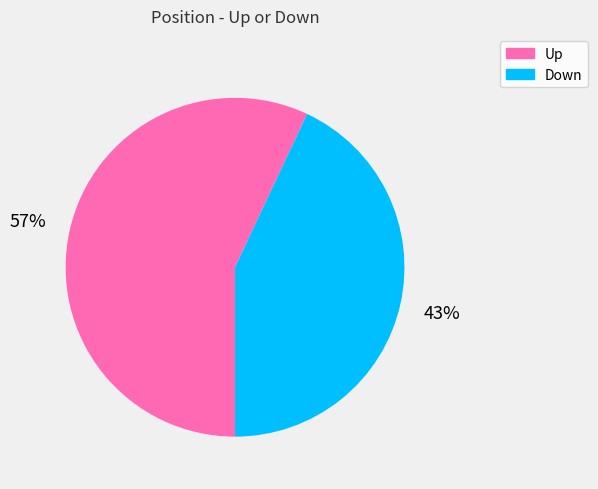

To the nearest percent, what is the average slice percentage?

50%